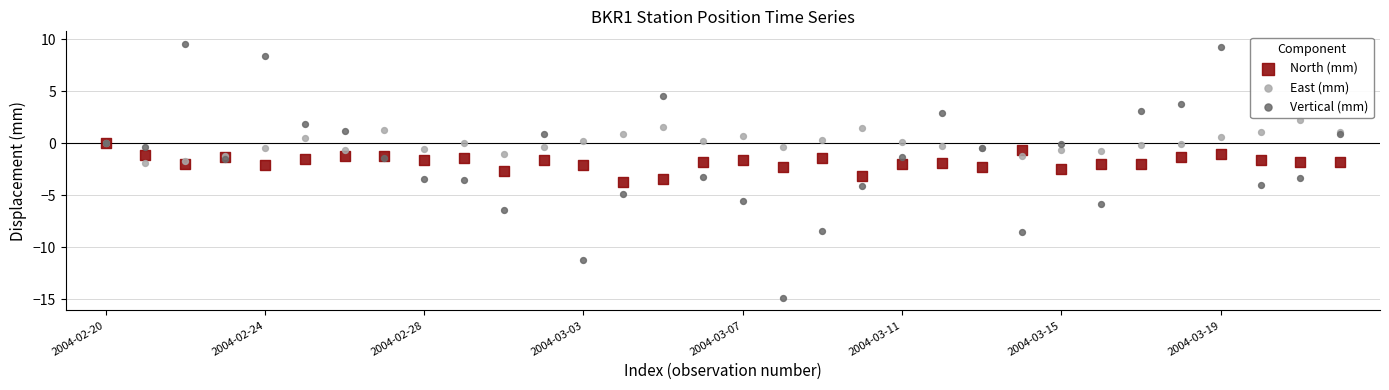

Which series has the largest Y range (max minus min)?

Vertical (mm)